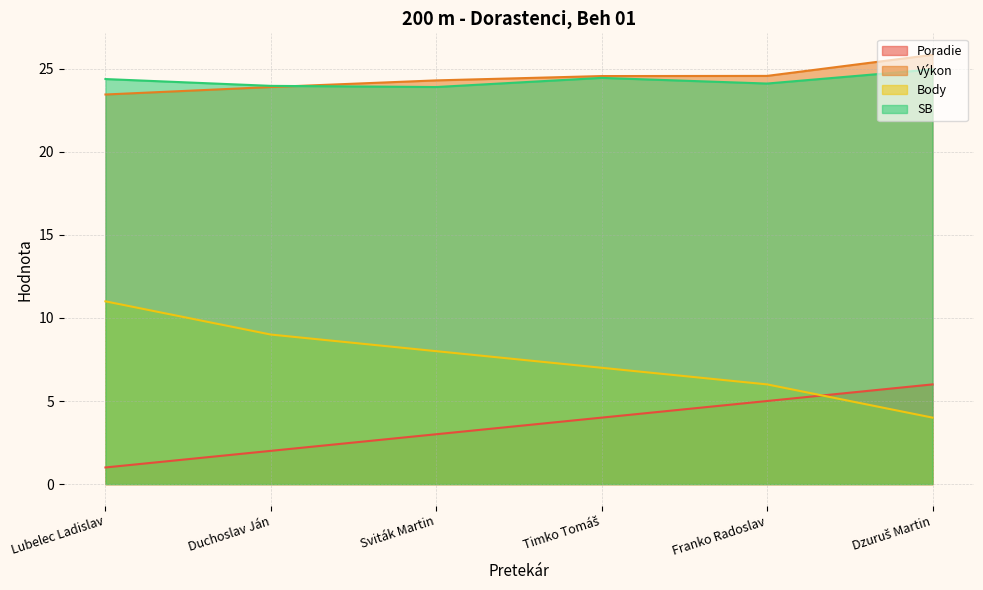

Which series changed the most between Duchoslav Ján and Dzuruš Martin?

Body